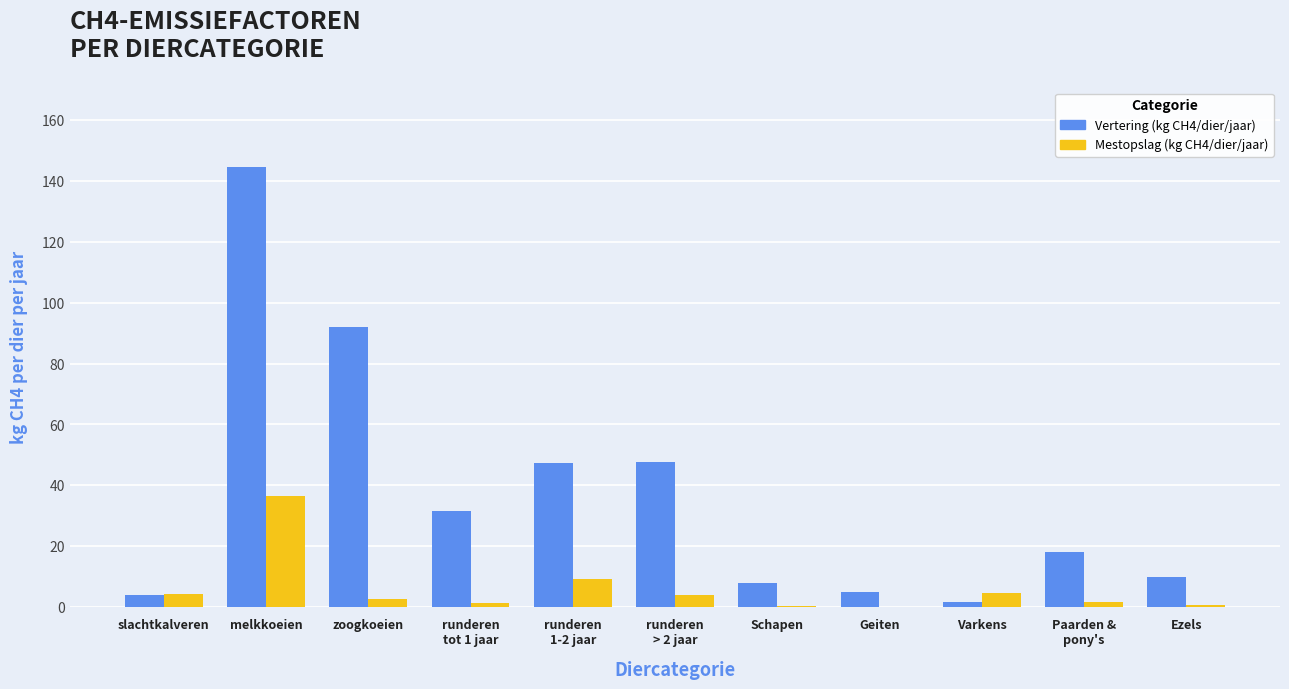

Which category has the highest value in the Mestopslag (kg CH4/dier/jaar) series?

melkkoeien